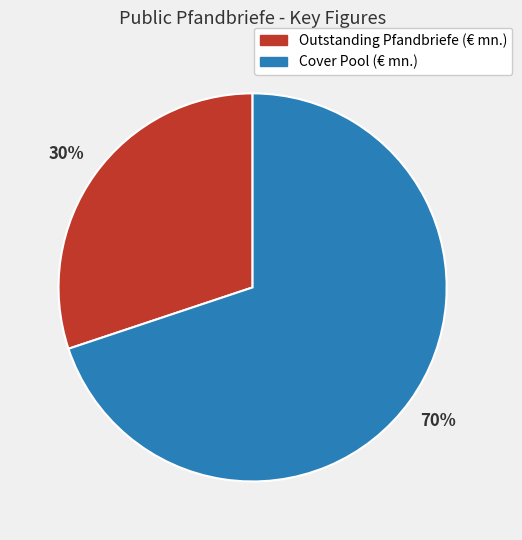

What percentage is the Cover Pool (€ mn.) slice, to the nearest percent?

70%